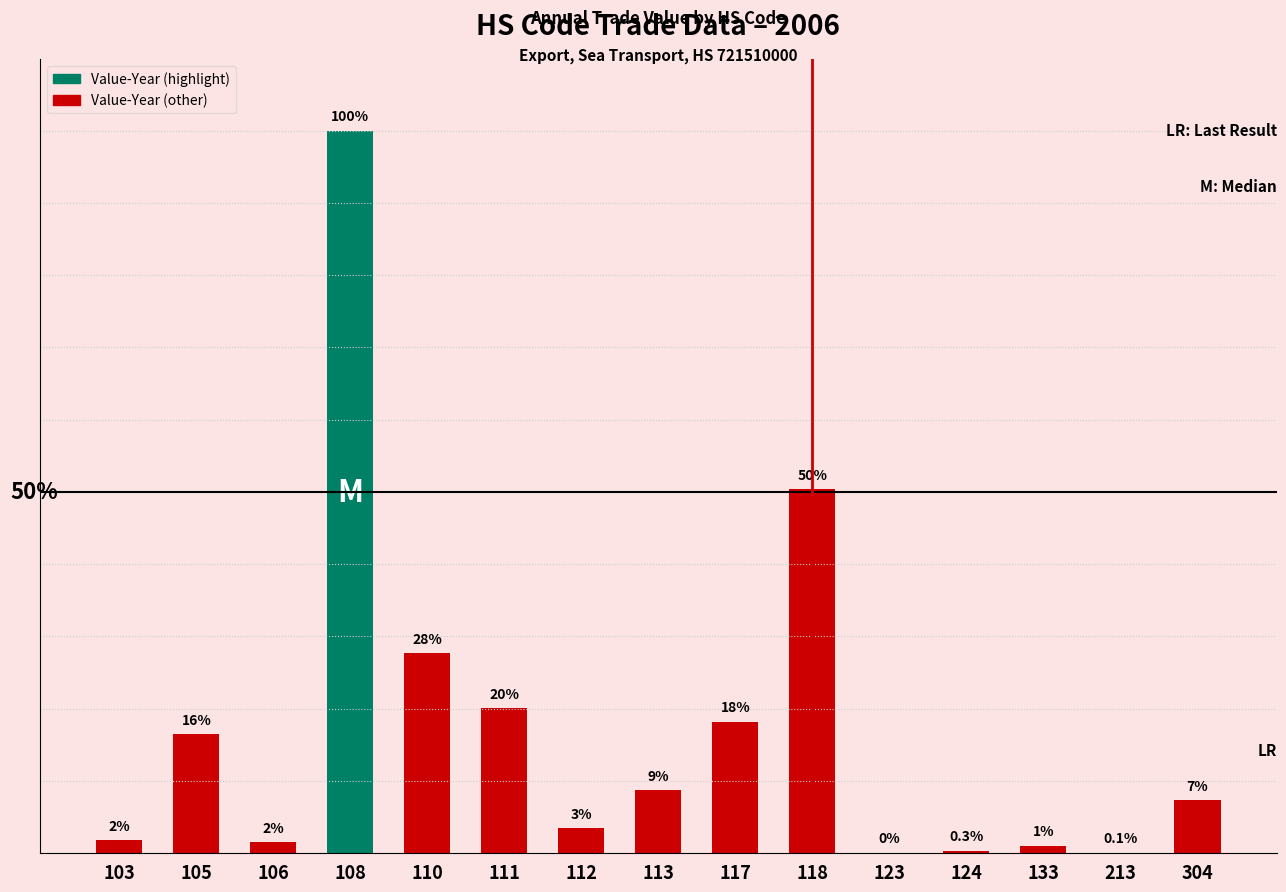

List the labels in order of value, largest first.

108, 118, 110, 111, 117, 105, 113, 304, 112, 103, 106, 133, 124, 213, 123